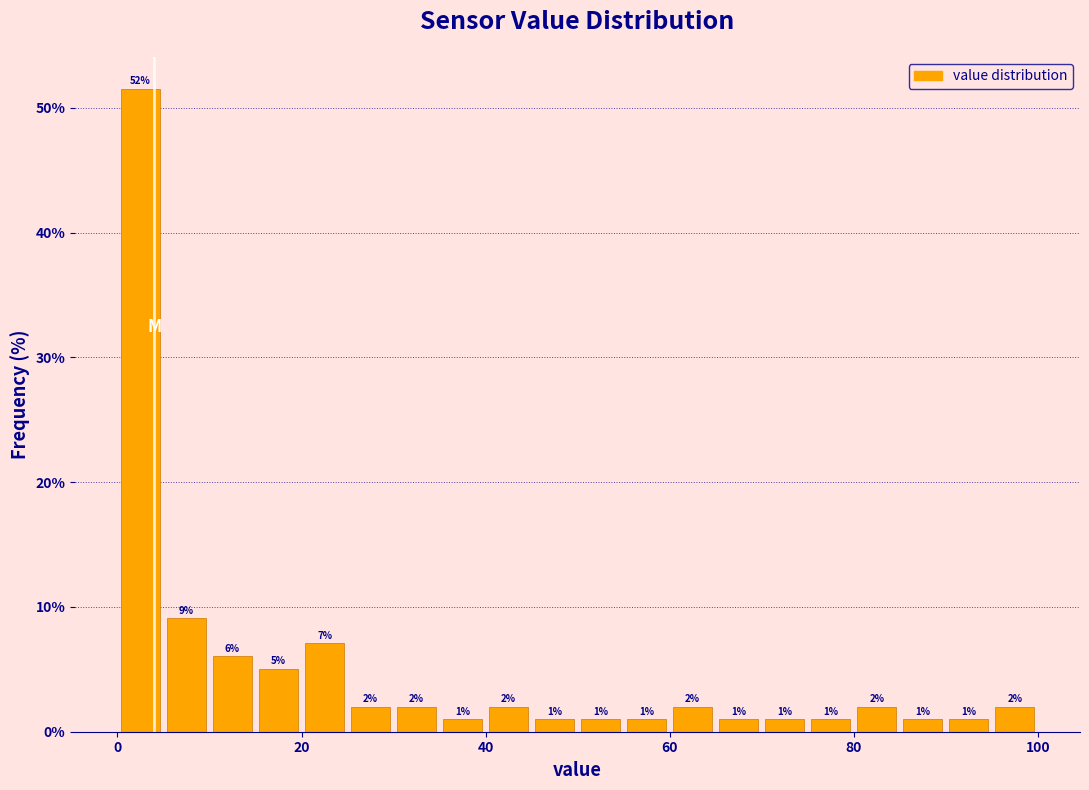

Read against the x-axis, roughly where is the centre of the tallest bar?

2